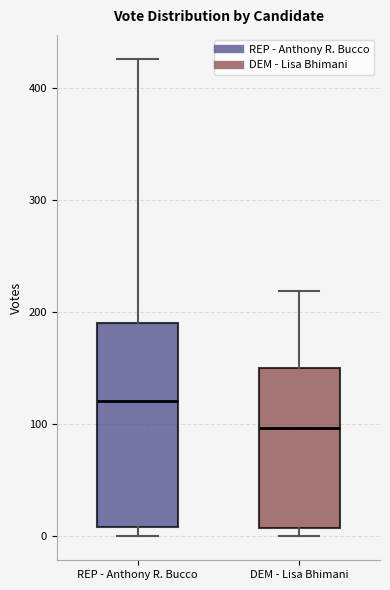

Reading left to right, read every box against the y-axis: the position of its median line, the range the box covers, and the ends of its whiskers. The values are not printed on the chart, so give them approximately, as read against the axis.

REP - Anthony R. Bucco: median 120, box 10 to 190, whiskers 0 to 430
DEM - Lisa Bhimani: median 100, box 10 to 150, whiskers 0 to 220